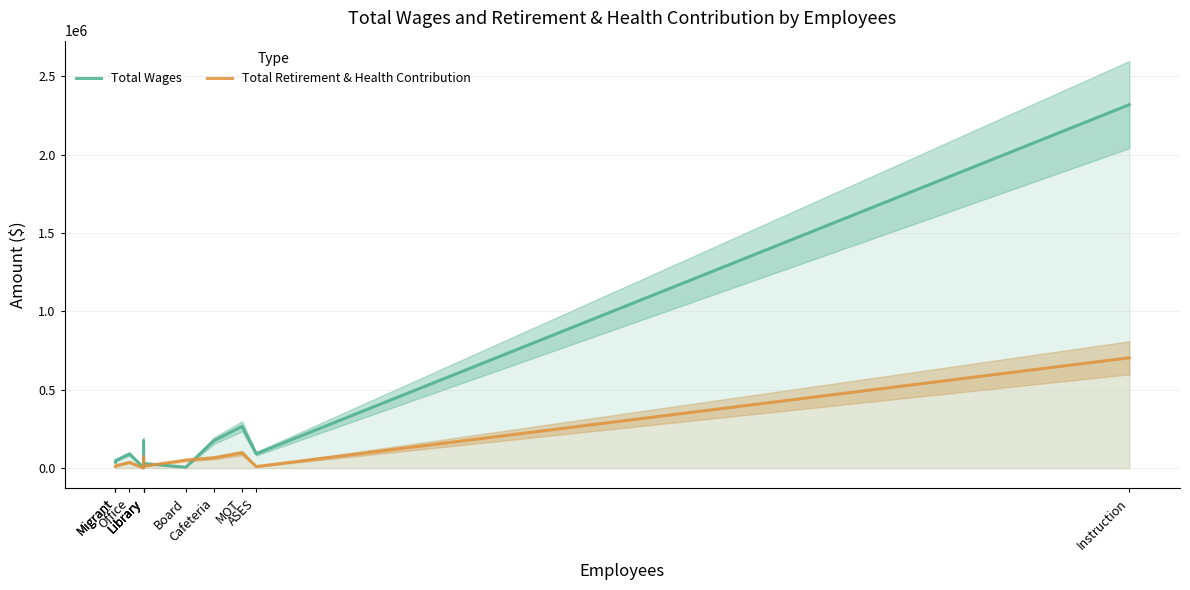

In Total Retirement & Health Contribution, how many points are lower than both neighbors (excluding endpoints)?

3